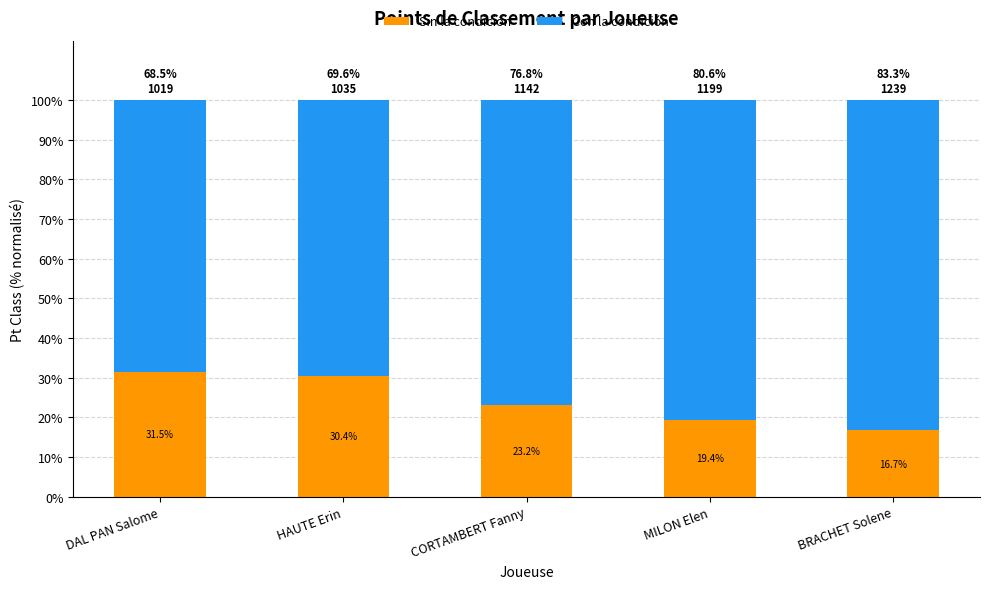

What is the sum of the Sin la condición values at BRACHET Solene and CORTAMBERT Fanny?

39.9